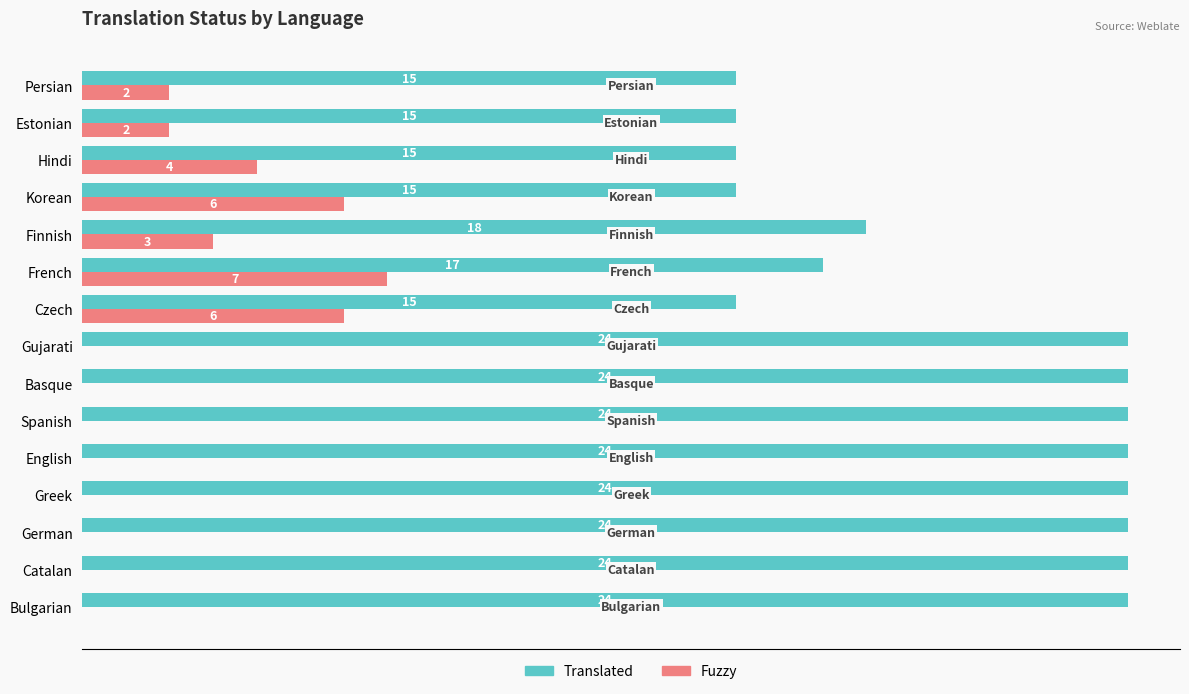

Which series has the largest total across all categories?

Translated